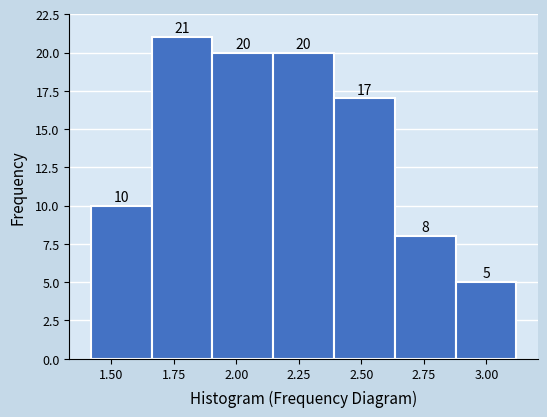

Which range on the x-axis has the tallest bar?

1.65 to 1.90